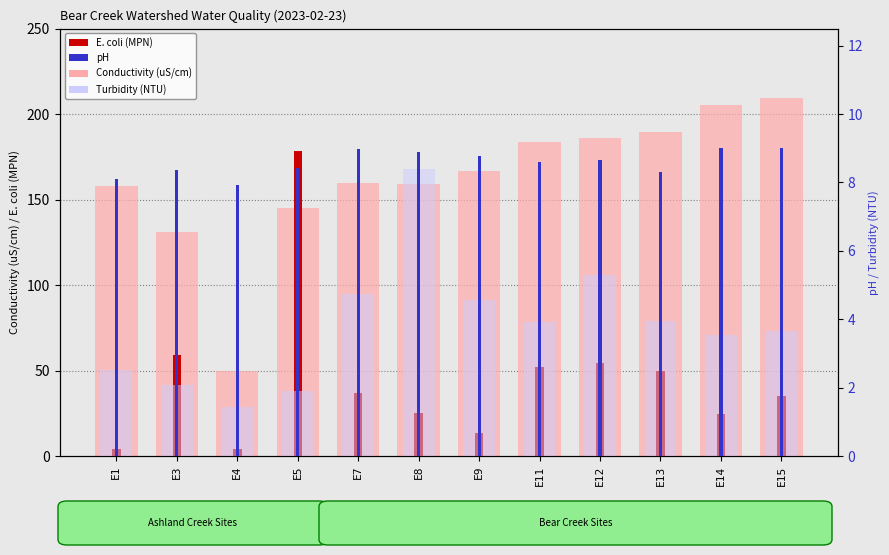

What is the value of the pH bar at the 8th from the left?

8.6